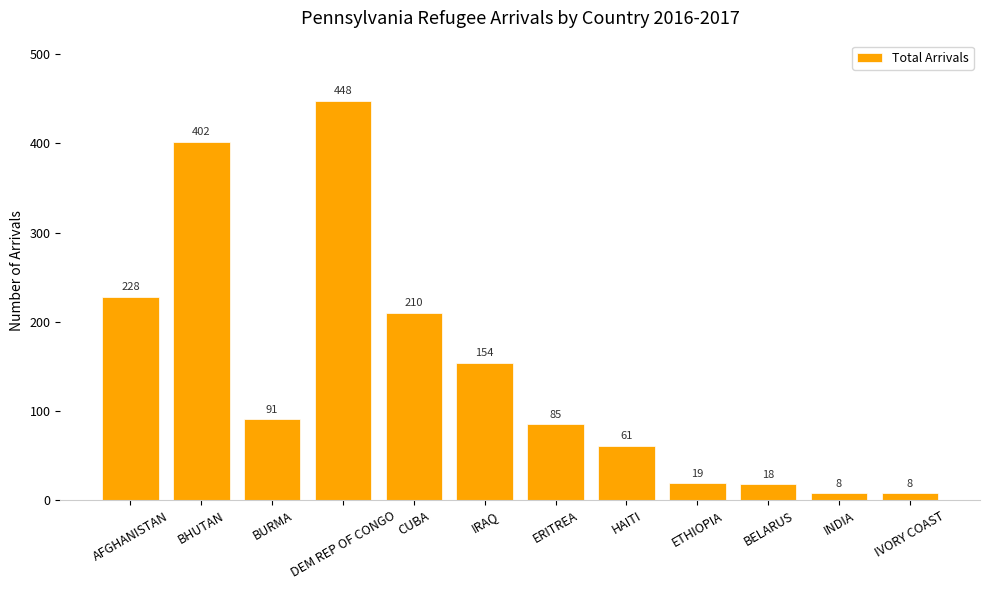

Reading left to right, list all the values displayed in this chart.

228	402	91	448	210	154	85	61	19	18	8	8